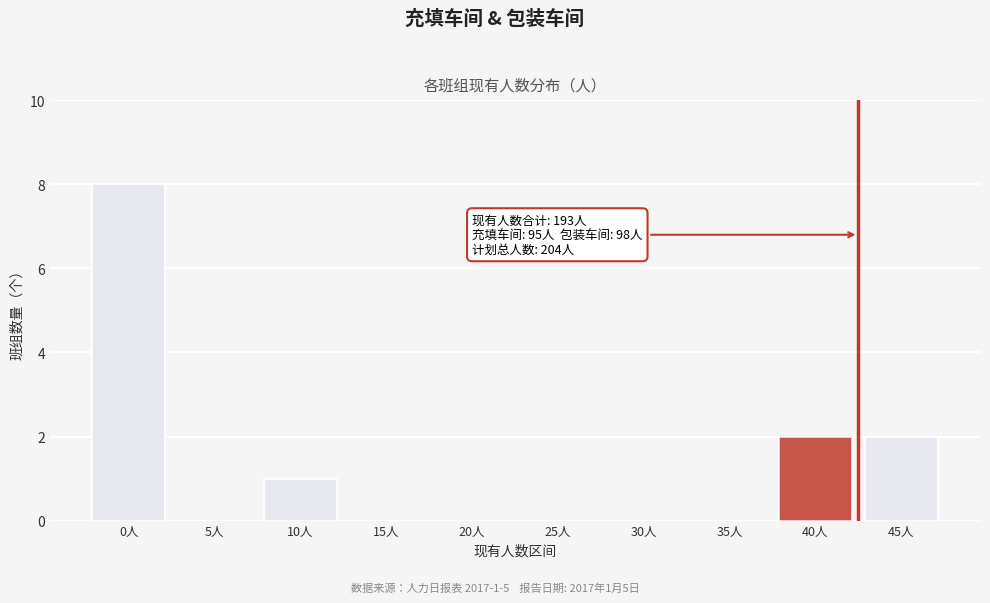

Reading left to right, extract all data points from this chart.

0人=8	5人=0	10人=1	15人=0	20人=0	25人=0	30人=0	35人=0	40人=2	45人=2